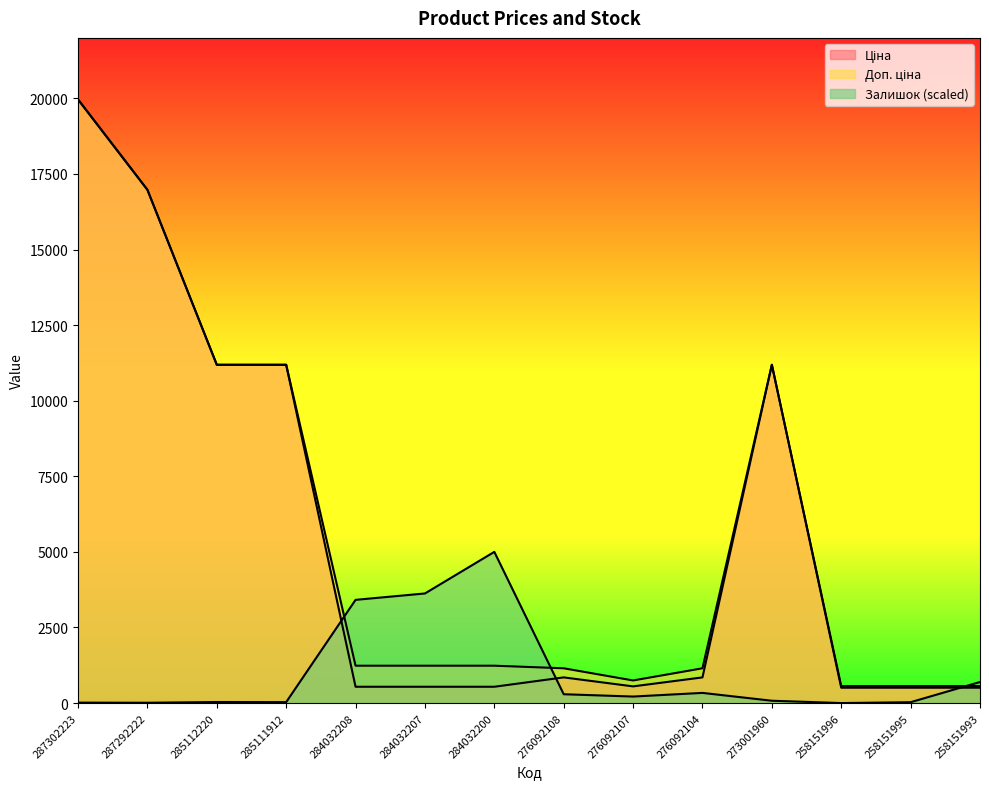

Which series changed the most between 284032200 and 276092104?

Залишок